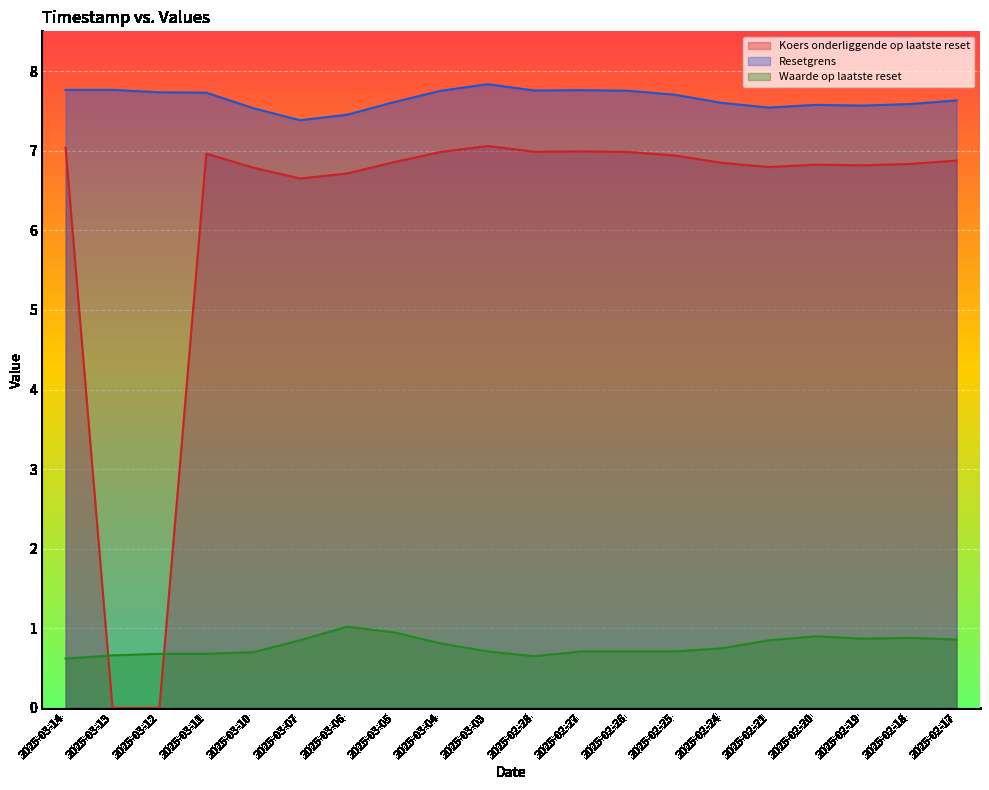

Rank the categories by Resetgrens value from highest to lowest.

2025-03-03, 2025-03-14, 2025-03-13, 2025-02-27, 2025-02-28, 2025-03-04, 2025-02-26, 2025-03-12, 2025-03-11, 2025-02-25, 2025-02-17, 2025-03-05, 2025-02-24, 2025-02-18, 2025-02-20, 2025-02-19, 2025-02-21, 2025-03-10, 2025-03-06, 2025-03-07